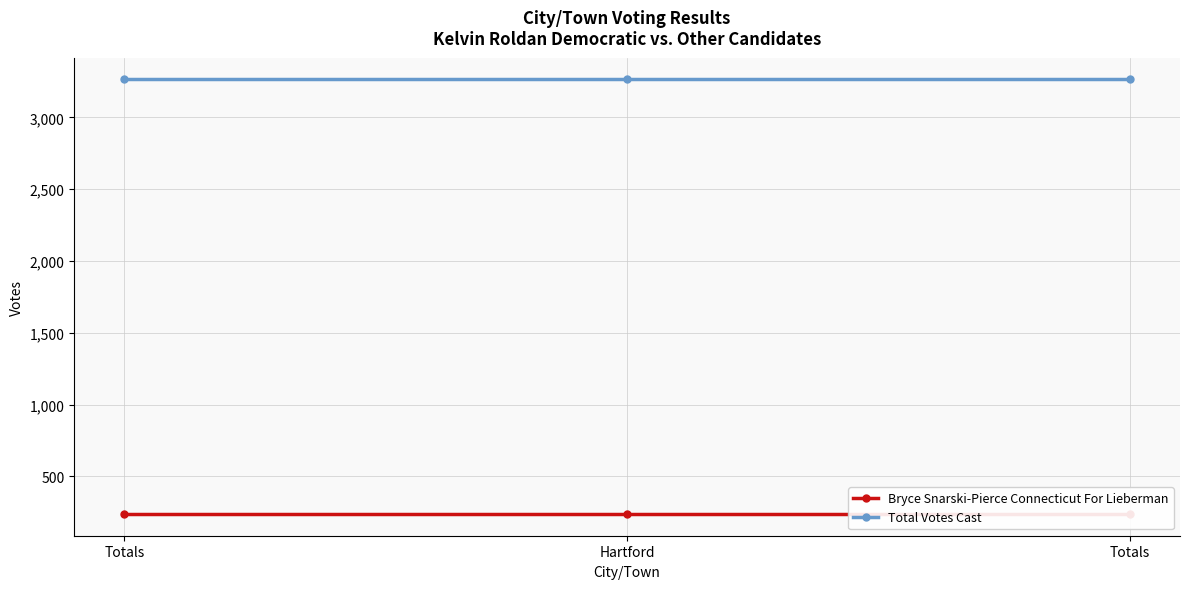

What is the label of the 1st point from the right?

Totals